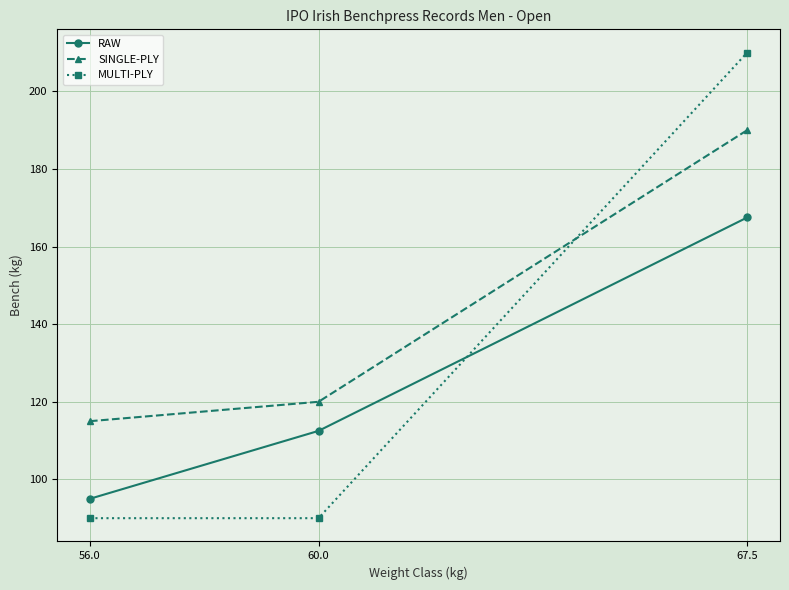

Reading left to right, what are all the values shown in this chart?

RAW: 56.0=95.0	60.0=112.5	67.5=167.5
SINGLE-PLY: 56.0=115.0	60.0=120.0	67.5=190.0
MULTI-PLY: 56.0=90.0	60.0=90.0	67.5=210.0